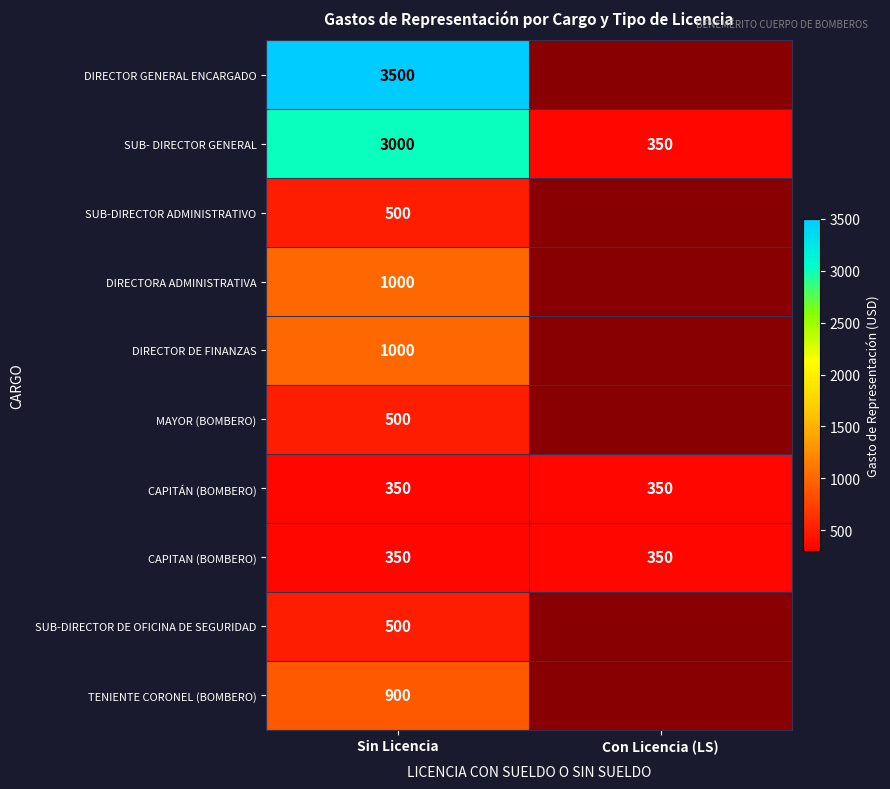

Which label corresponds to the smallest value in the chart?

Con Licencia (LS)